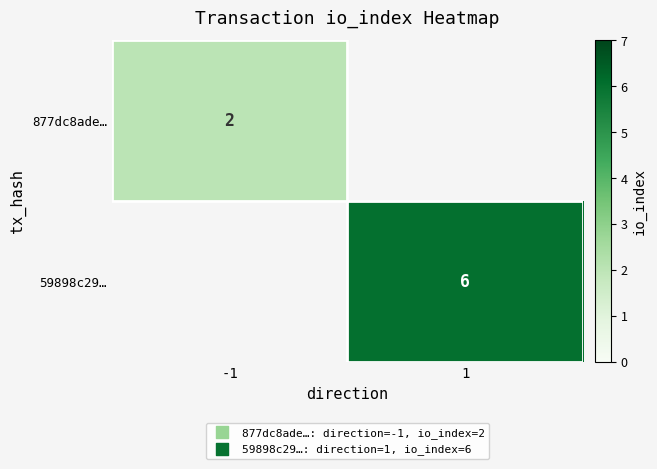

Which category has the lowest value in the 59898c29… series?

-1